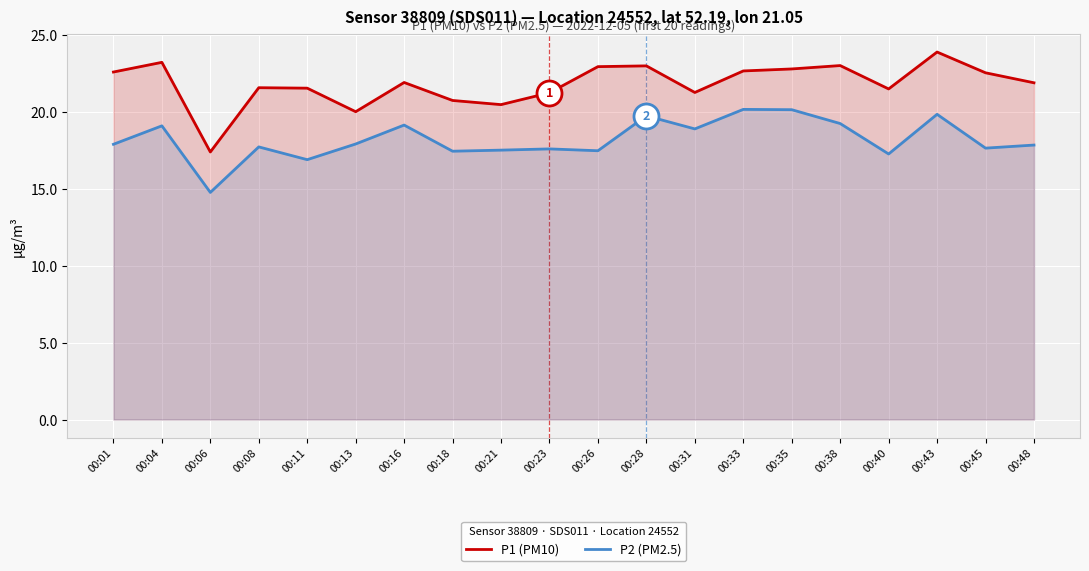

Rank the categories by P1 (PM10) value from highest to lowest.

00:43, 00:04, 00:38, 00:28, 00:26, 00:35, 00:33, 00:01, 00:45, 00:16, 00:48, 00:08, 00:11, 00:40, 00:31, 00:23, 00:18, 00:21, 00:13, 00:06